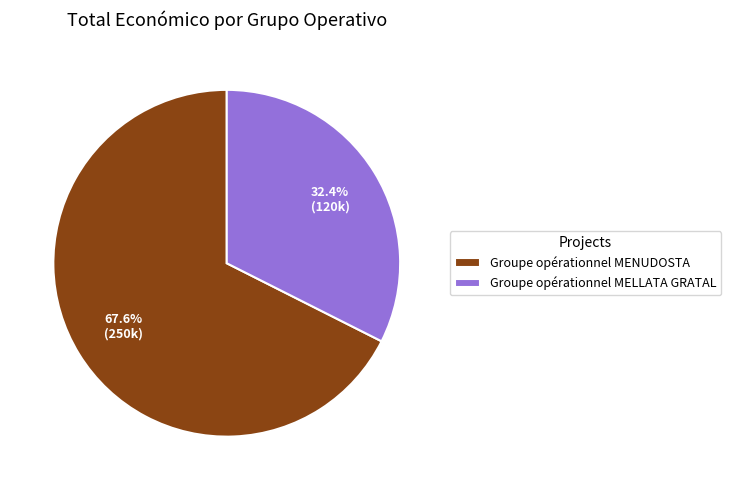

True or false: Groupe opérationnel MENUDOSTA accounts for 82% of the total.

False